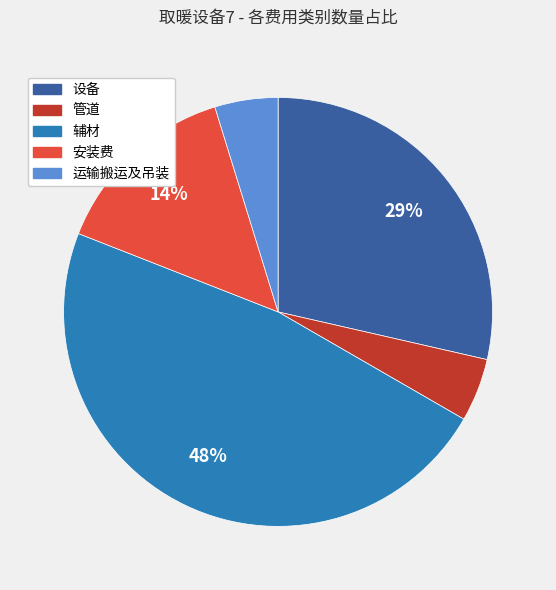

Between 设备 and 安装费, which is larger?

设备